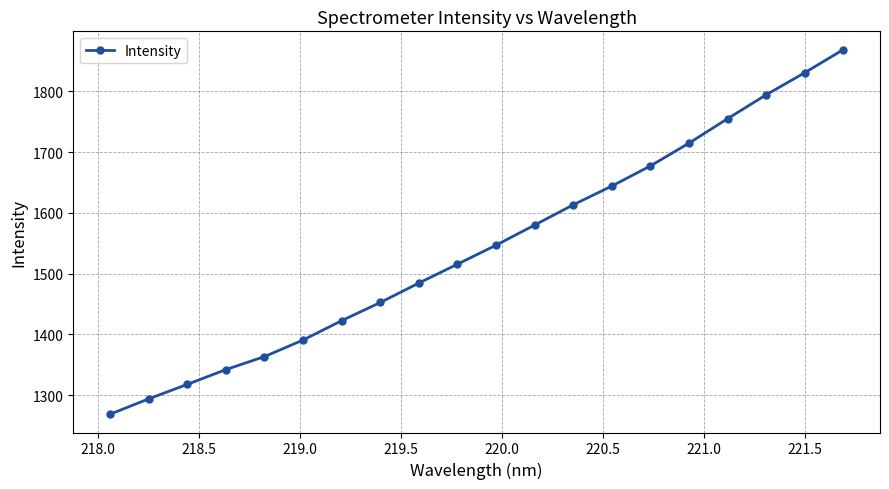

What is the value of the 16th point from the left?

1715.0